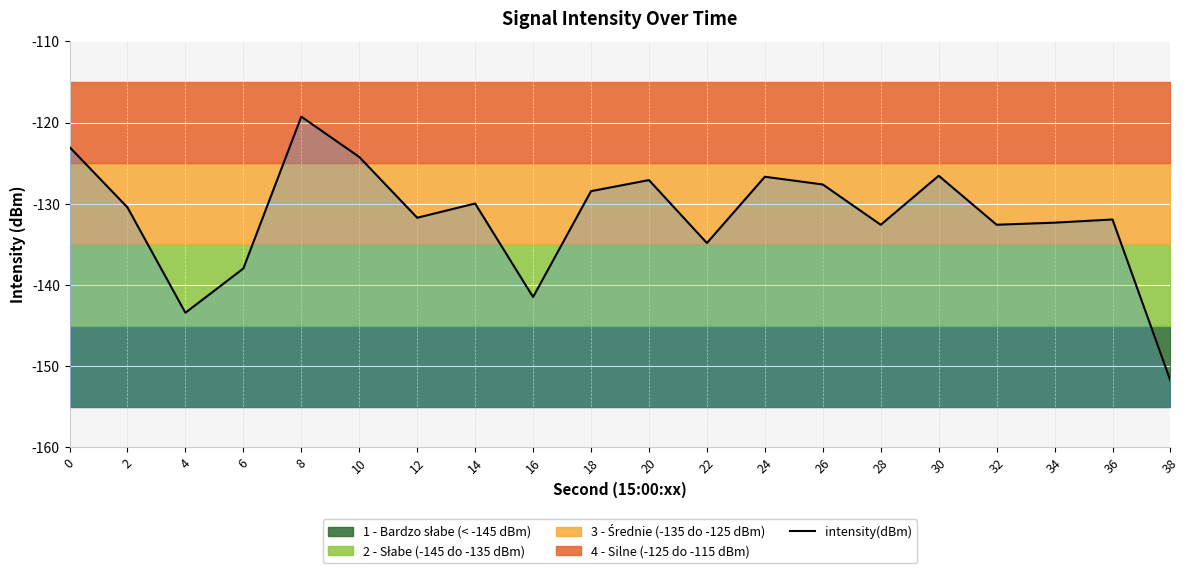

Reading left to right, list all the values displayed in this chart.

0=-123.0	2=-130.4	4=-143.4	6=-138.0	8=-119.3	10=-124.2	12=-131.7	14=-130.0	16=-141.5	18=-128.4	20=-127.1	22=-134.8	24=-126.7	26=-127.6	28=-132.6	30=-126.5	32=-132.6	34=-132.3	36=-131.9	38=-151.8